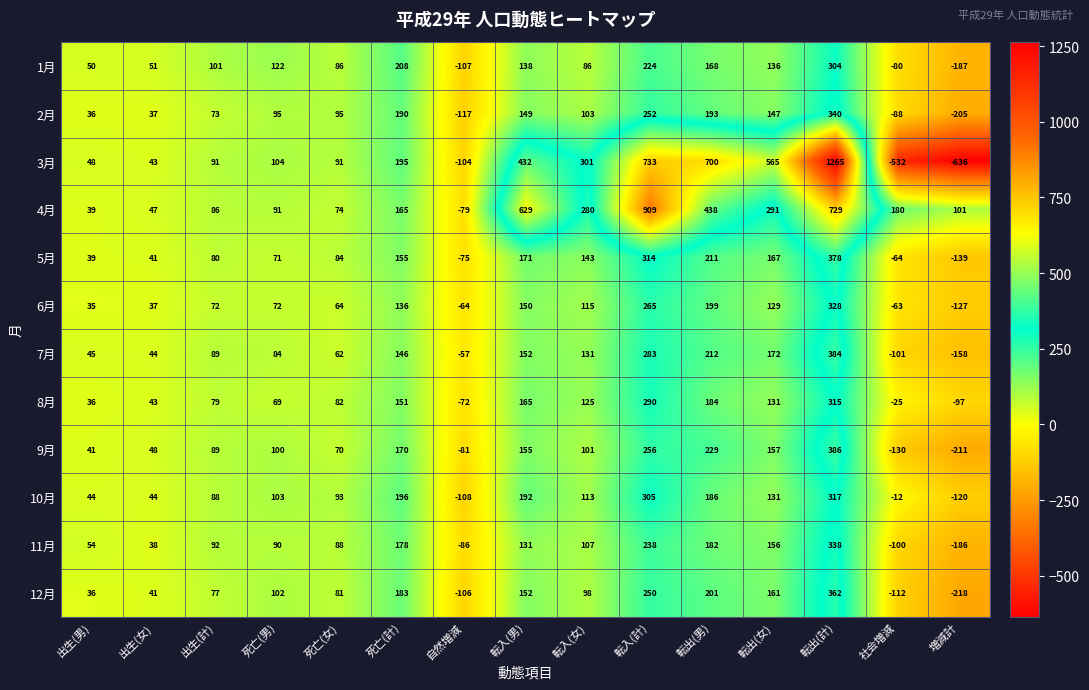

The value of 12月 at 増減計 is -218. True or false?

True